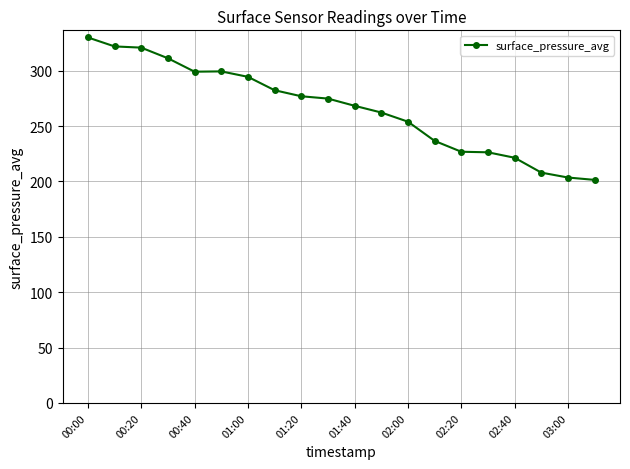

What is the value of the 14th point from the left?

236.6